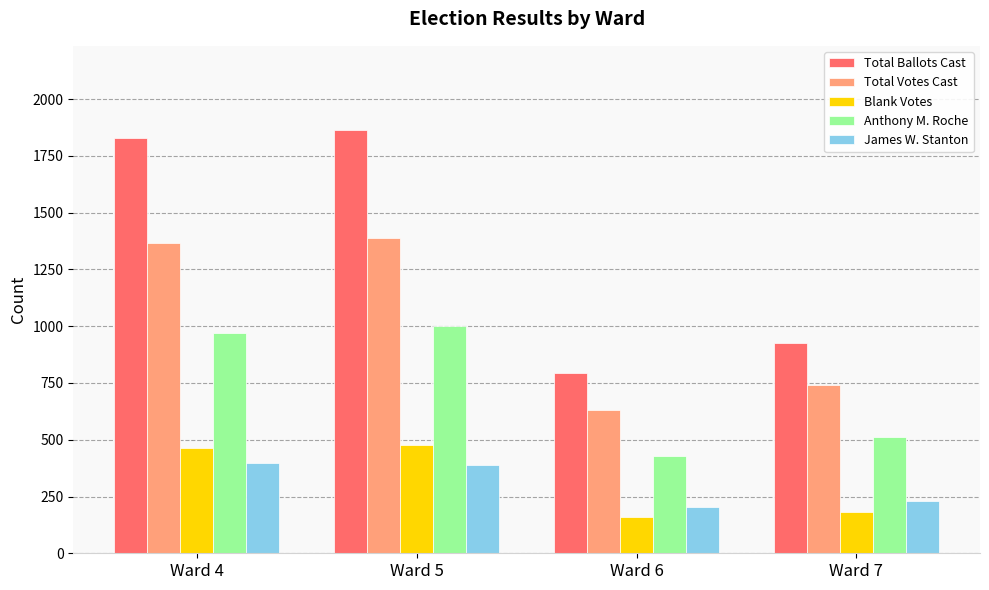

Rank the categories by Total Votes Cast value from lowest to highest.

Ward 6, Ward 7, Ward 4, Ward 5